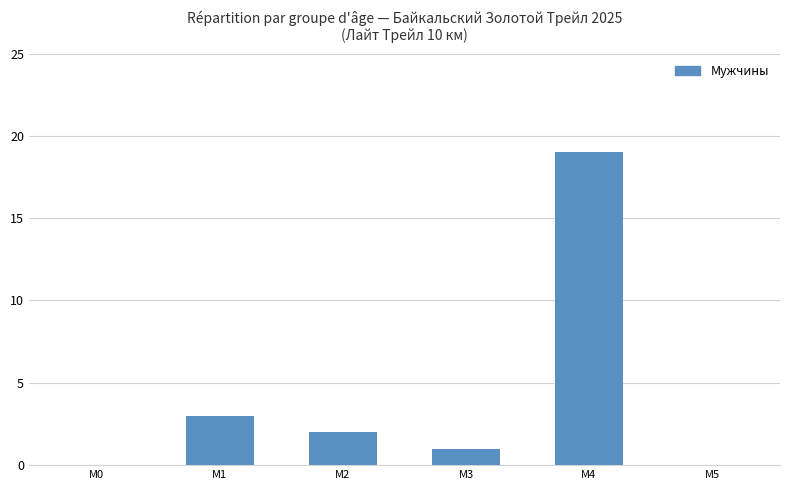

What is the change in value from М0 to М3?

+1